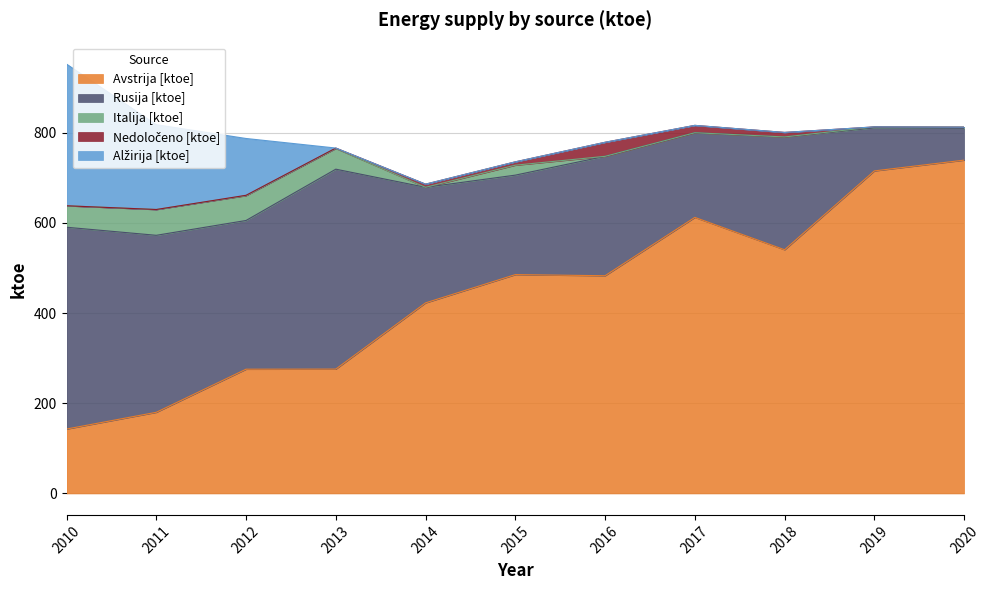

What is the total value across all series at 2018?

800.5